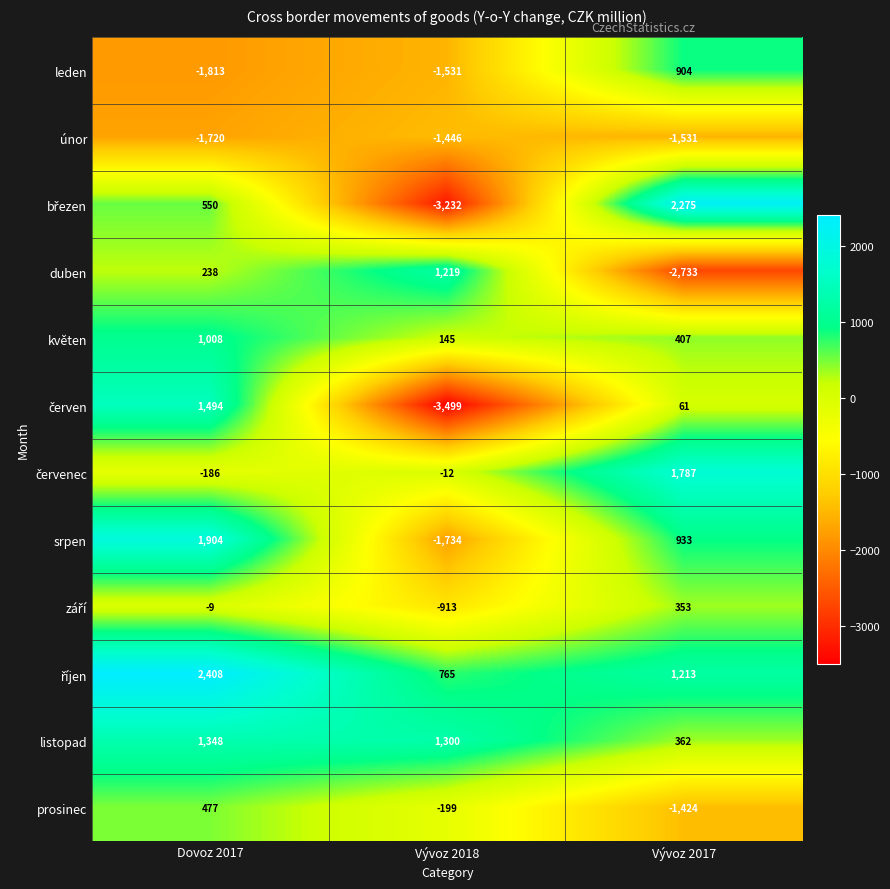

Is it true that listopad equals 1300 at Vývoz 2018?

True